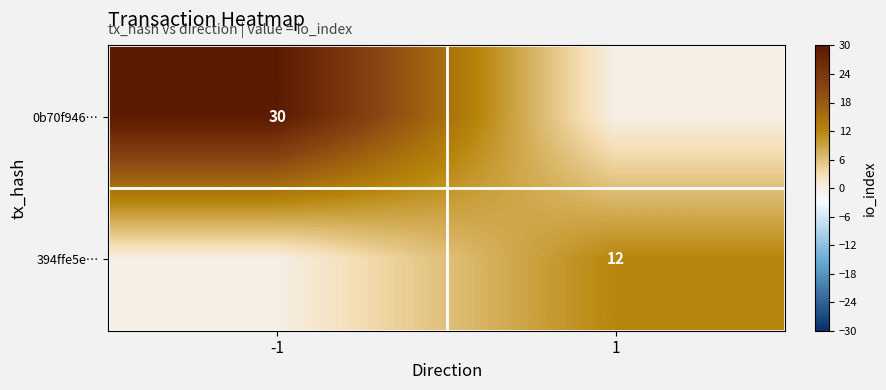

True or false: 394ffe5e… has a value of 12 at 1.

True